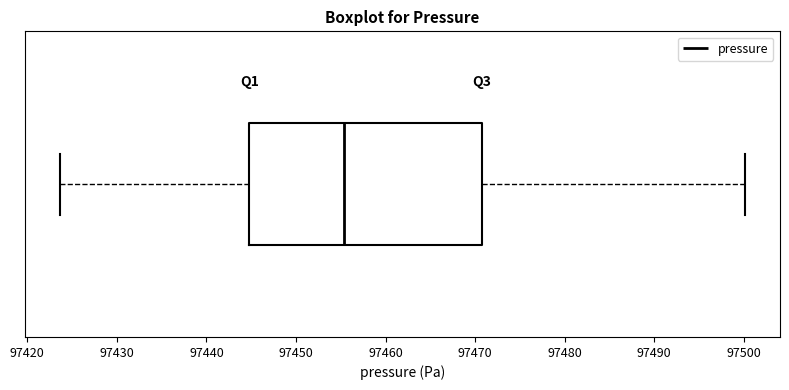

Transcribe this box plot: give where the median line is, the range the box spans, and where the two whiskers end, as read against the x-axis. The values are not printed on the chart, so give them approximately, as read against the axis.

median 97455, box 97445 to 97471, whiskers 97424 to 97500